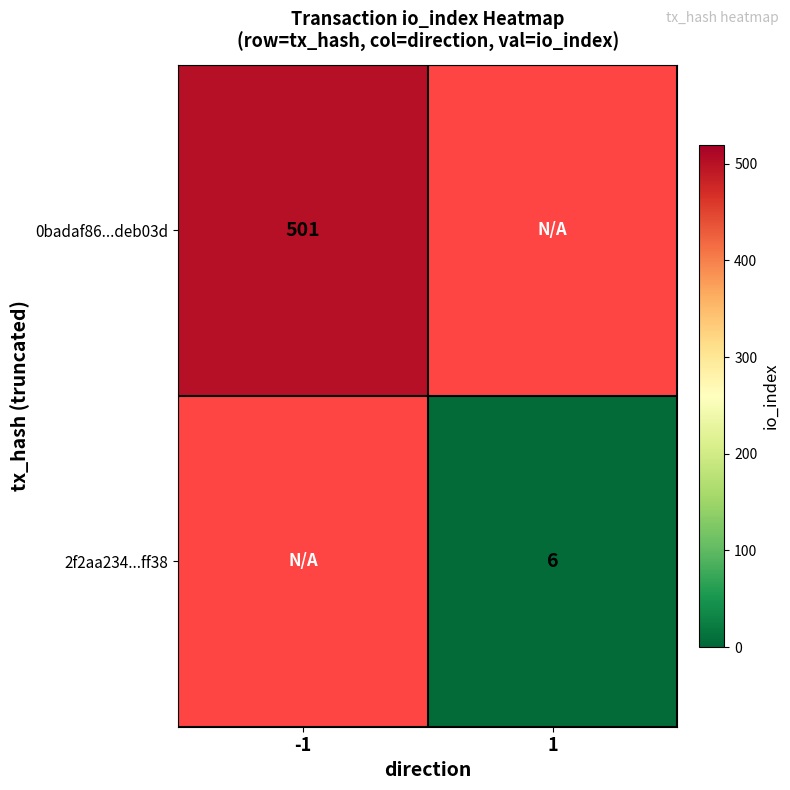

What is the greatest value displayed?

501.0